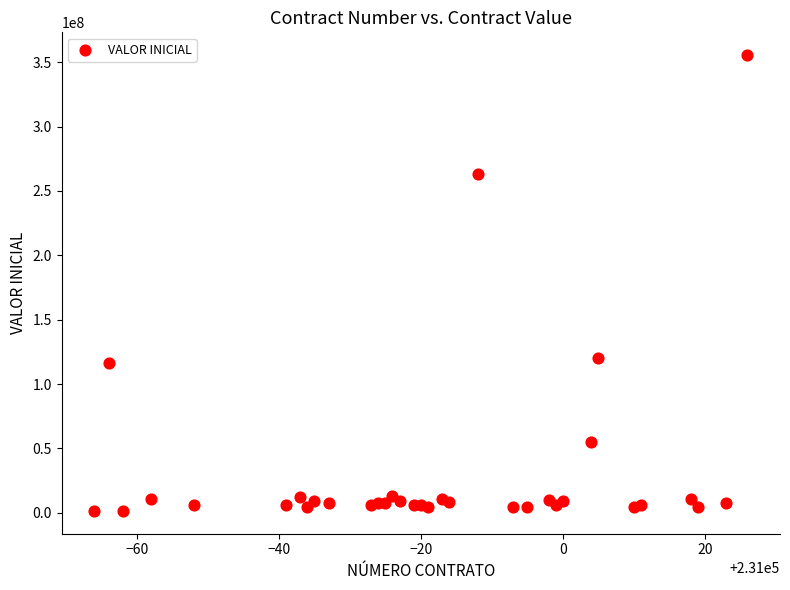

What Y value in the scatter plot is closest to 178491778?

120000000